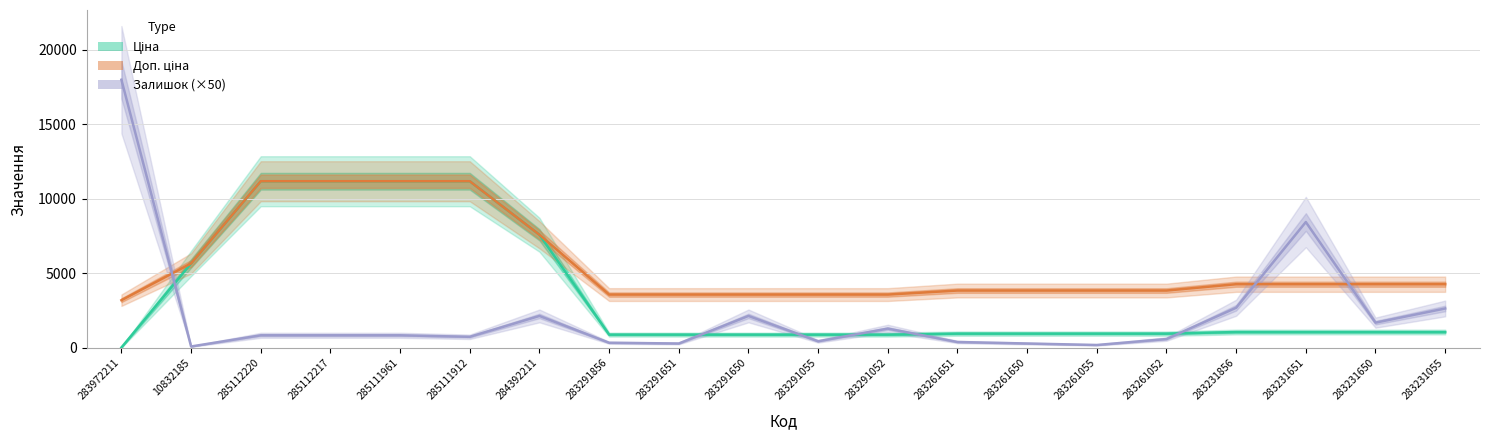

What is the label of the 13th point from the right?

283291856